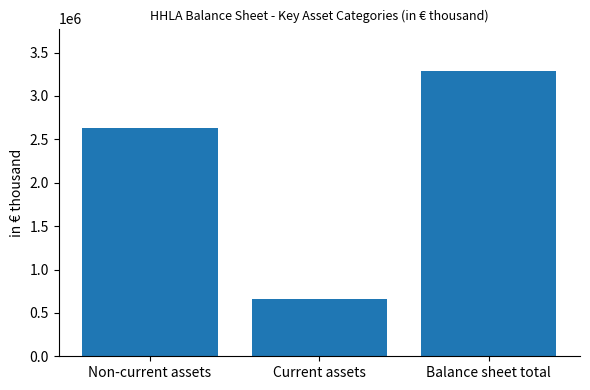

What is the smallest value displayed?

655799